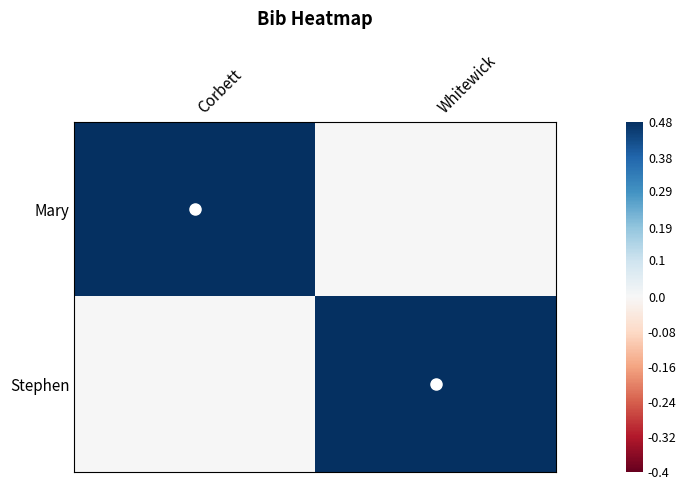

Between Corbett and Whitewick, which series saw the biggest shift?

Mary